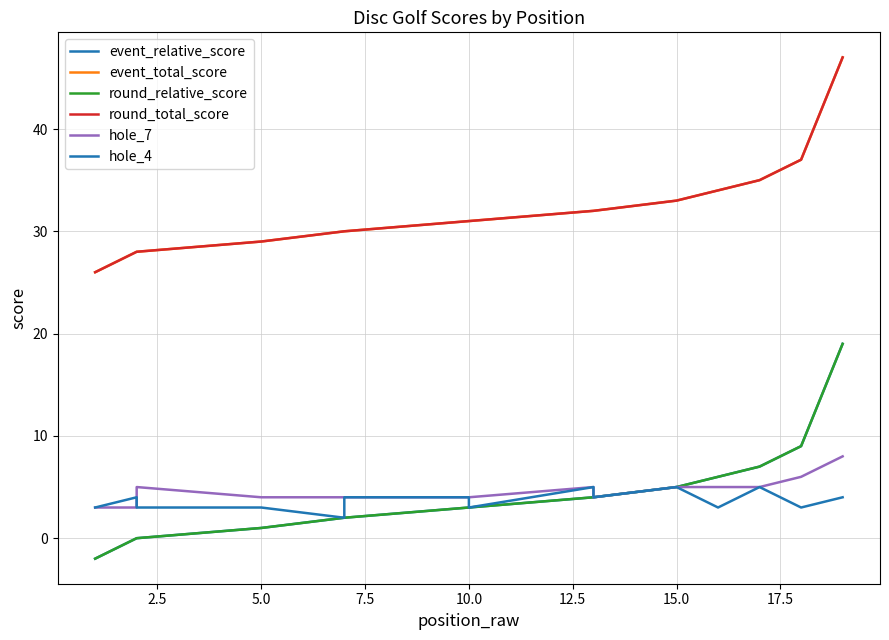

True or false: event_total_score has more than 1 points higher than both neighbors.

False